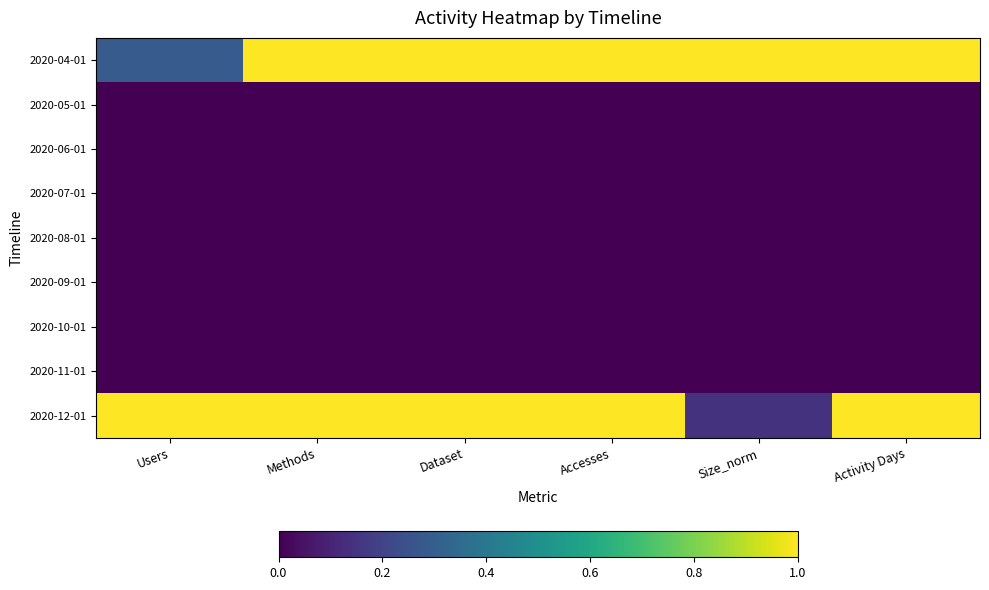

Reading left to right, what are all the values shown in this chart?

2020-04-01: Users=0.3	Methods=1.0	Dataset=1.0	Accesses=1.0	Size_norm=1.0	Activity Days=1.0
2020-05-01: Users=0.0	Methods=0.0	Dataset=0.0	Accesses=0.0	Size_norm=0.0	Activity Days=0.0
2020-06-01: Users=0.0	Methods=0.0	Dataset=0.0	Accesses=0.0	Size_norm=0.0	Activity Days=0.0
2020-07-01: Users=0.0	Methods=0.0	Dataset=0.0	Accesses=0.0	Size_norm=0.0	Activity Days=0.0
2020-08-01: Users=0.0	Methods=0.0	Dataset=0.0	Accesses=0.0	Size_norm=0.0	Activity Days=0.0
2020-09-01: Users=0.0	Methods=0.0	Dataset=0.0	Accesses=0.0	Size_norm=0.0	Activity Days=0.0
2020-10-01: Users=0.0	Methods=0.0	Dataset=0.0	Accesses=0.0	Size_norm=0.0	Activity Days=0.0
2020-11-01: Users=0.0	Methods=0.0	Dataset=0.0	Accesses=0.0	Size_norm=0.0	Activity Days=0.0
2020-12-01: Users=1.0	Methods=1.0	Dataset=1.0	Accesses=1.0	Size_norm=0.1	Activity Days=1.0